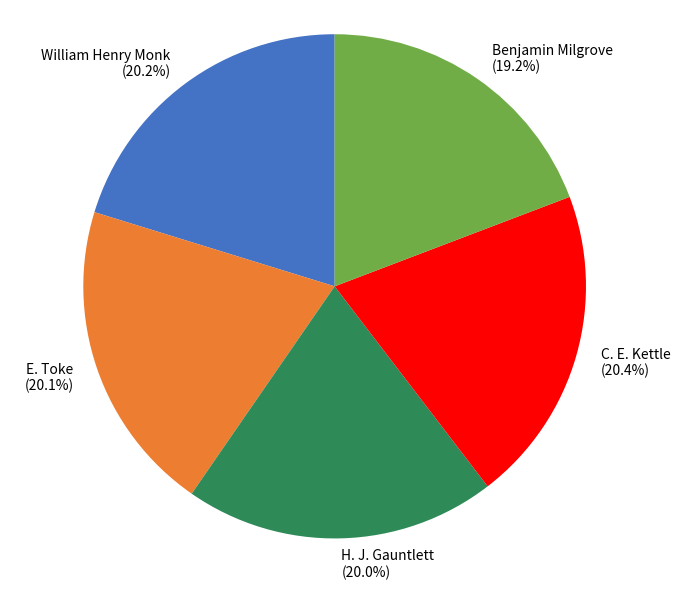

What is the smallest slice in the pie chart?

Benjamin Milgrove